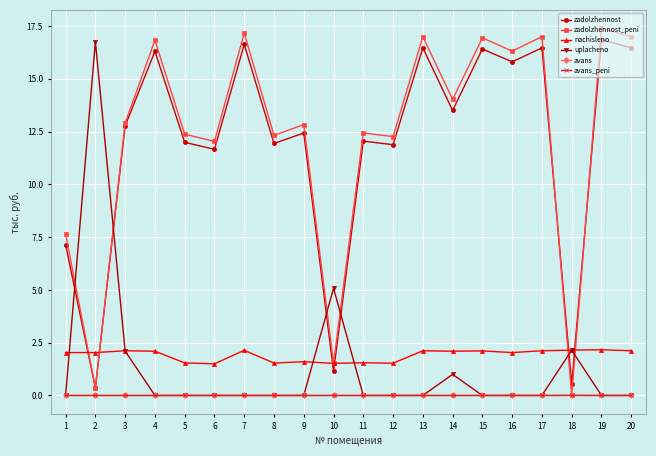

The value of uplacheno at 3 is 2.1. True or false?

True